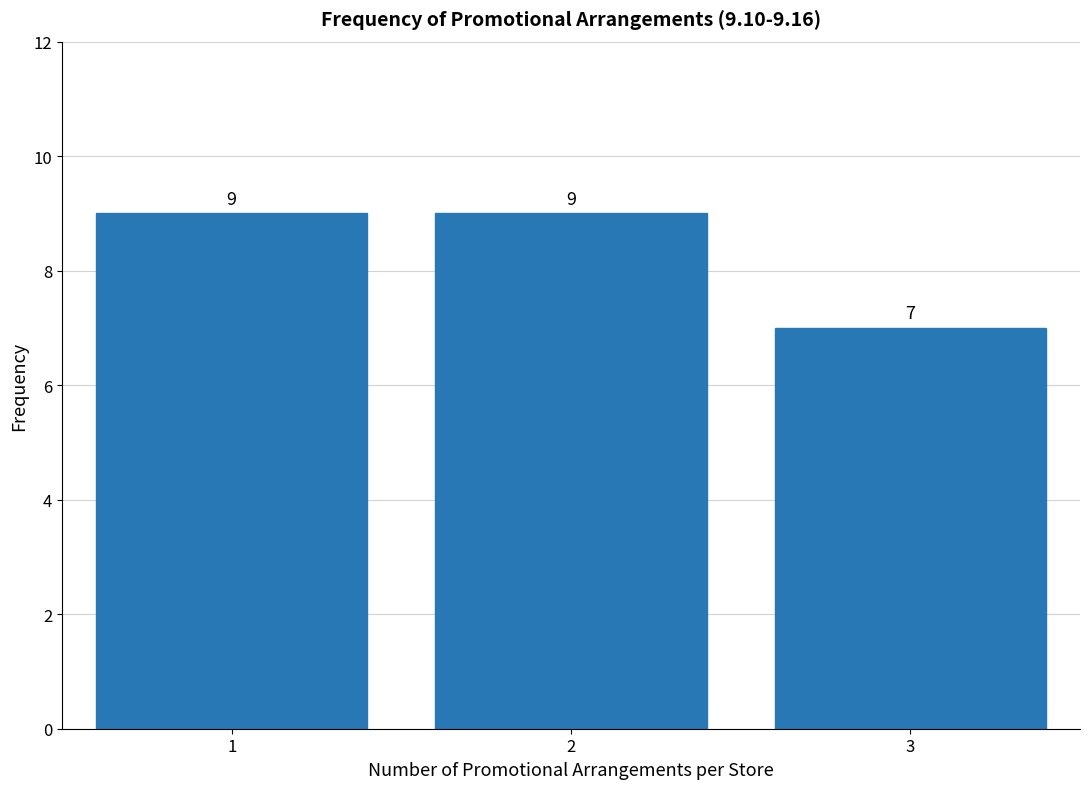

Reading right to left, what are all the values shown in this chart?

7	9	9